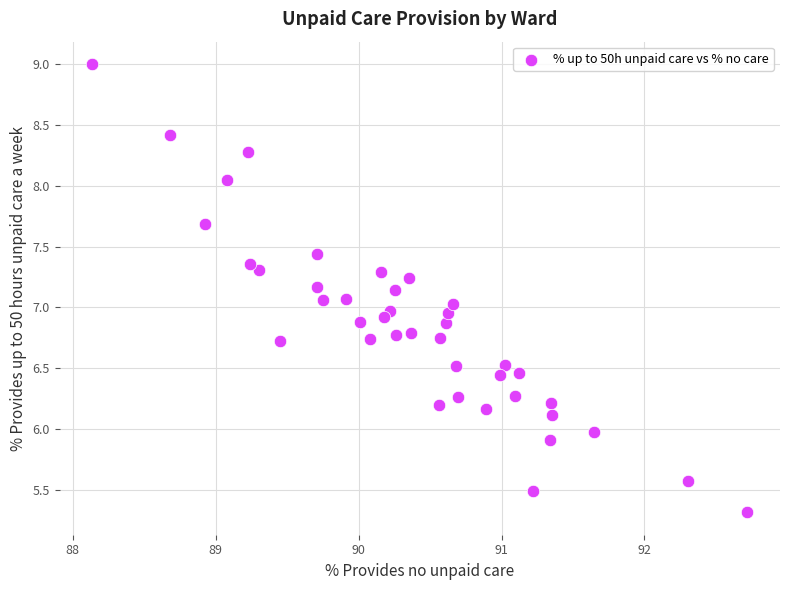

What is the range of Y values (max minus min)?

3.7